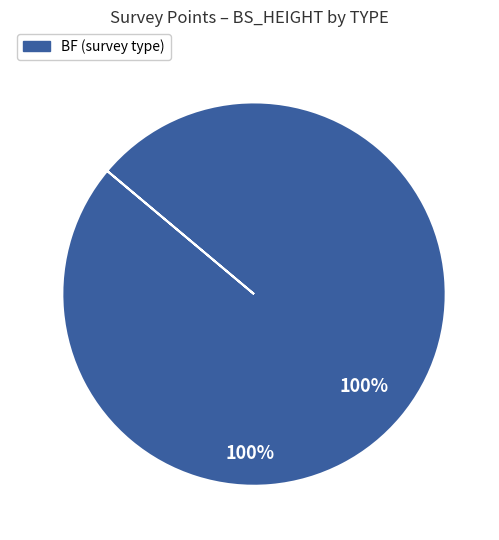

Count the number of slices in the pie.

40